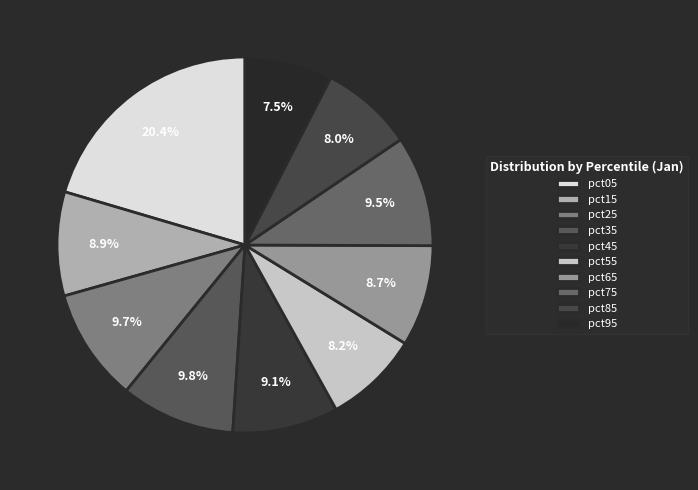

To the nearest percent, what portion does pct35 represent?

10%